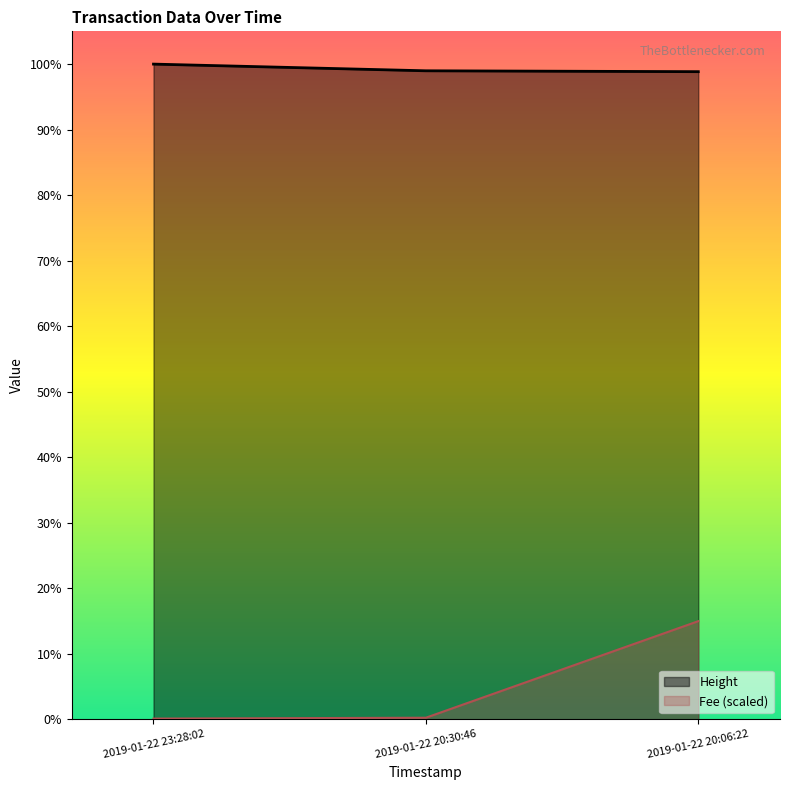

What is the sum of the Fee values at 2019-01-22 20:06:22 and 2019-01-22 20:30:46?

687.8